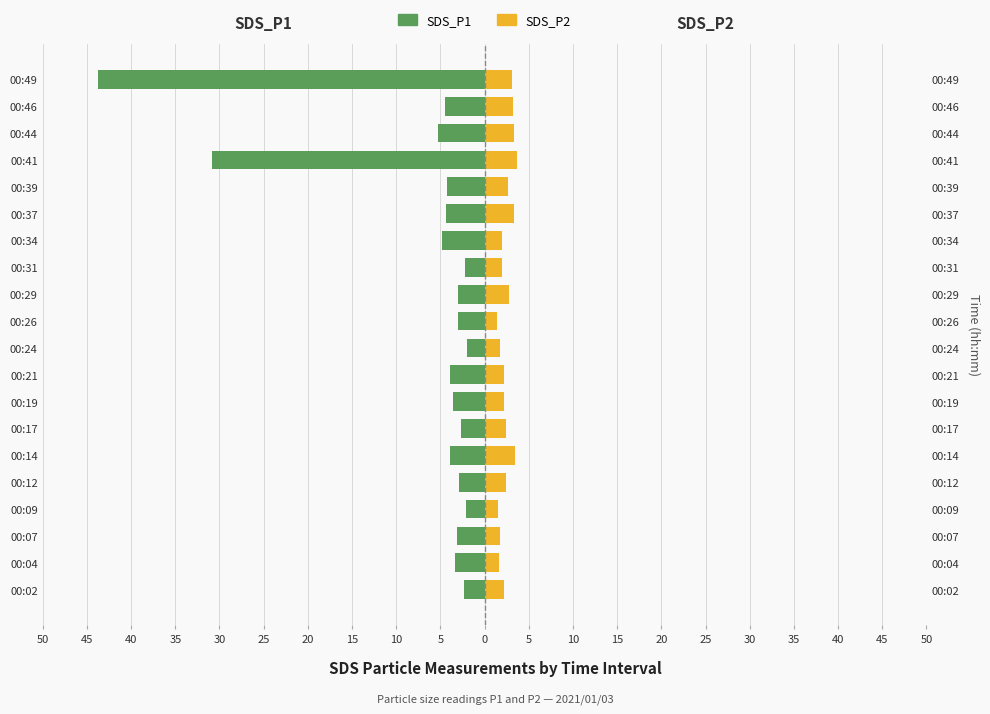

Which has a higher value, 00:41 or 00:46?

00:46